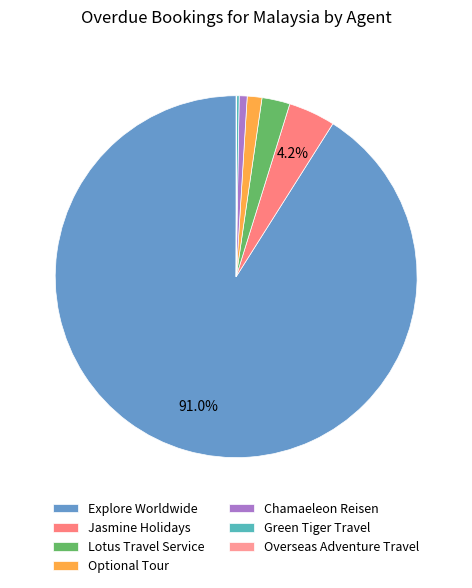

Combined, what portion of the pie is Explore Worldwide and Lotus Travel Service?

93.5%